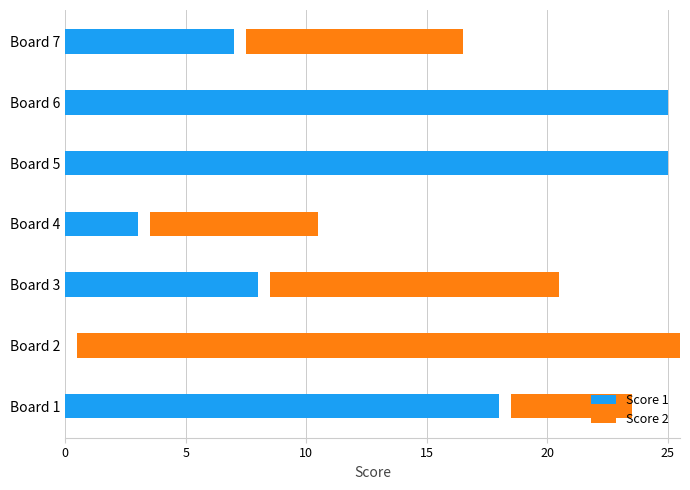

At which category is the sum across all series the highest?

Board 2